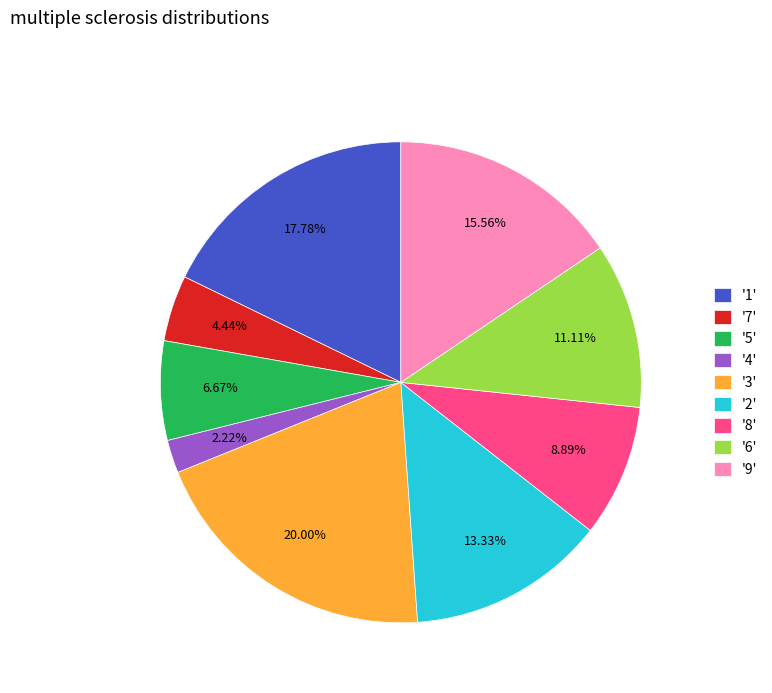

Is the sum of '7' and '1' greater than half?

No